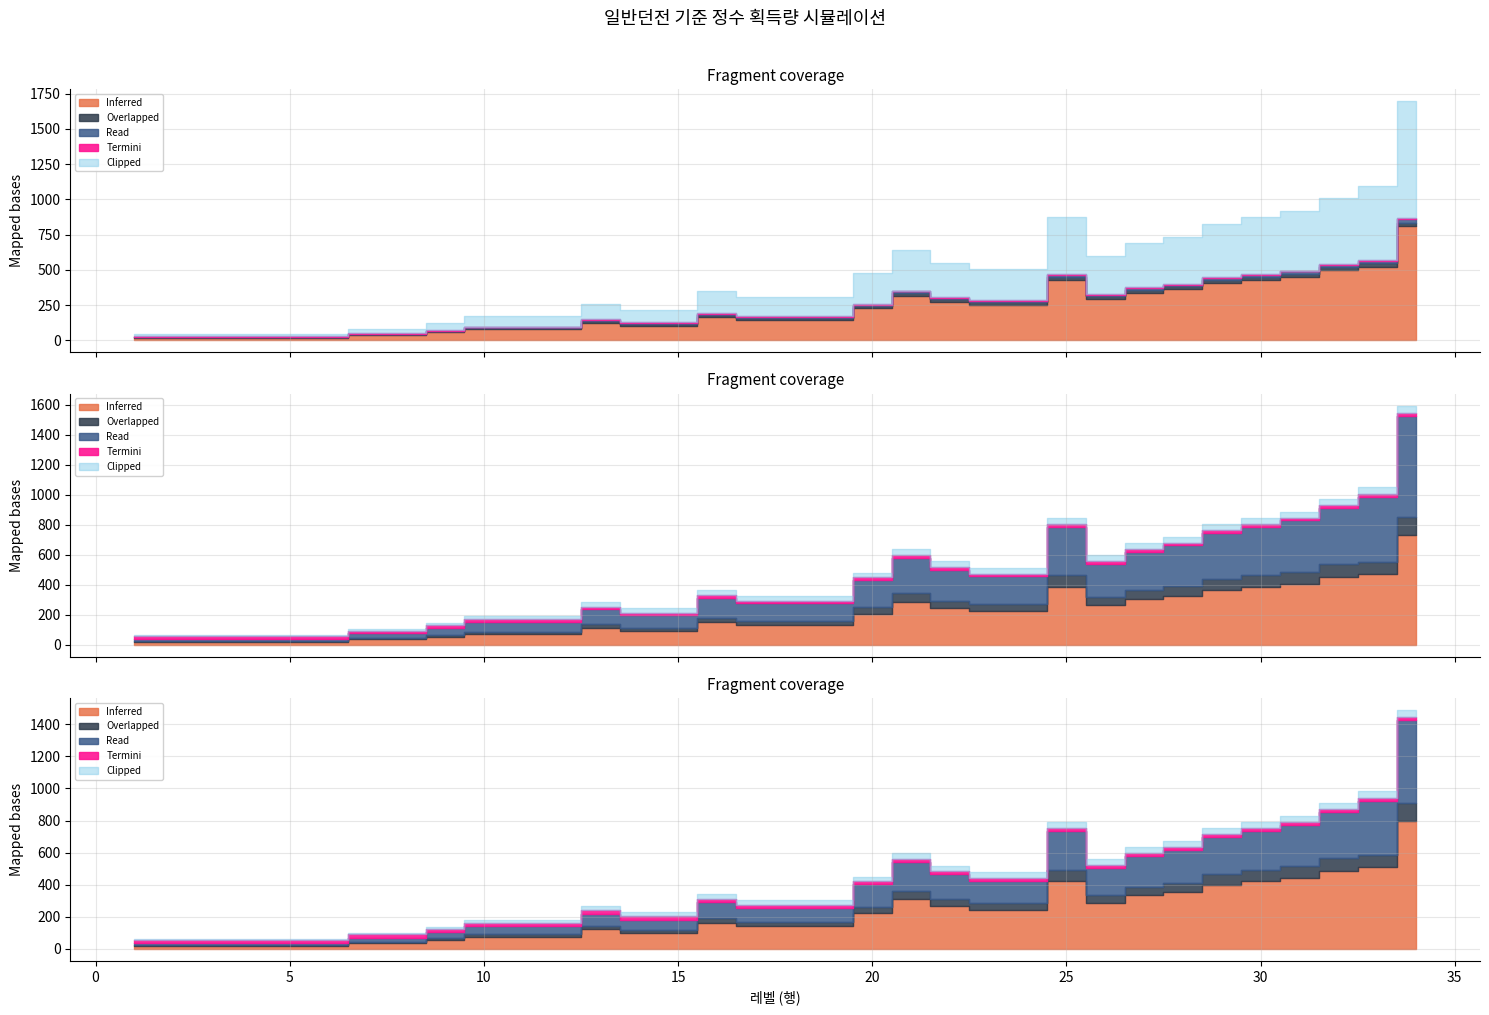

The value of 플레이 액트 at 18 is 2.0. True or false?

False